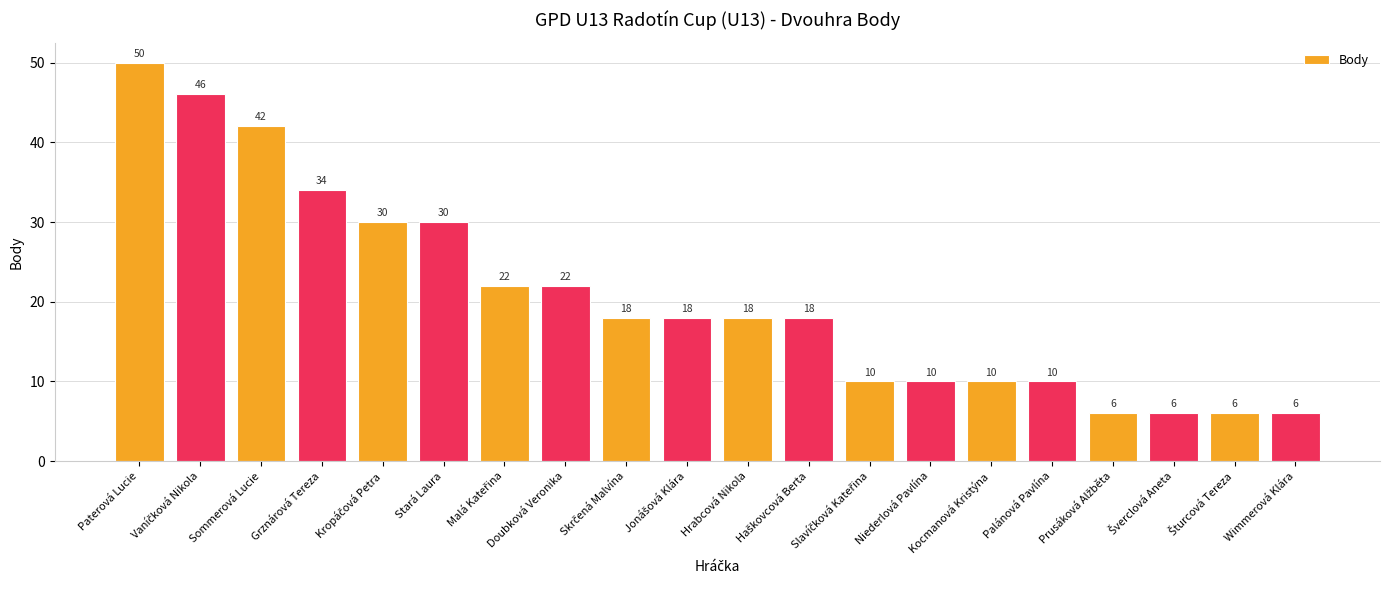

What is the sum of the values at Doubková Veronika and Niederlová Pavlína?

32